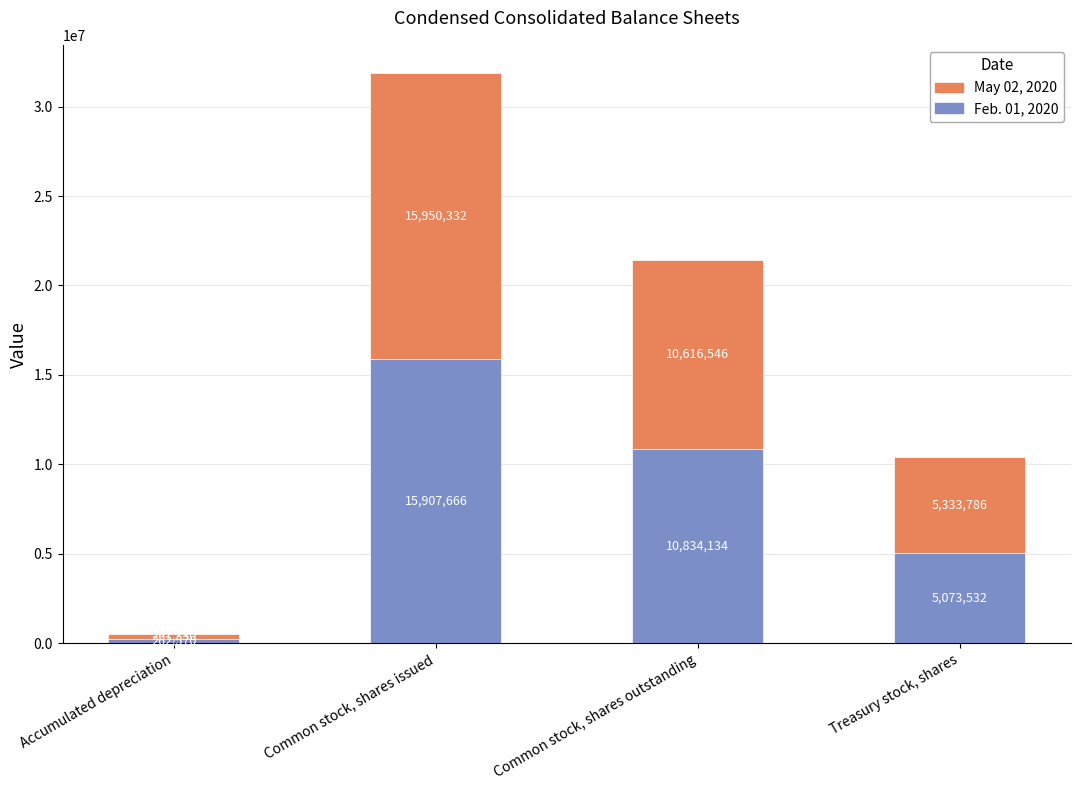

Rank the categories by Feb. 01, 2020 value from highest to lowest.

Common stock, shares issued, Common stock, shares outstanding, Treasury stock, shares, Accumulated depreciation